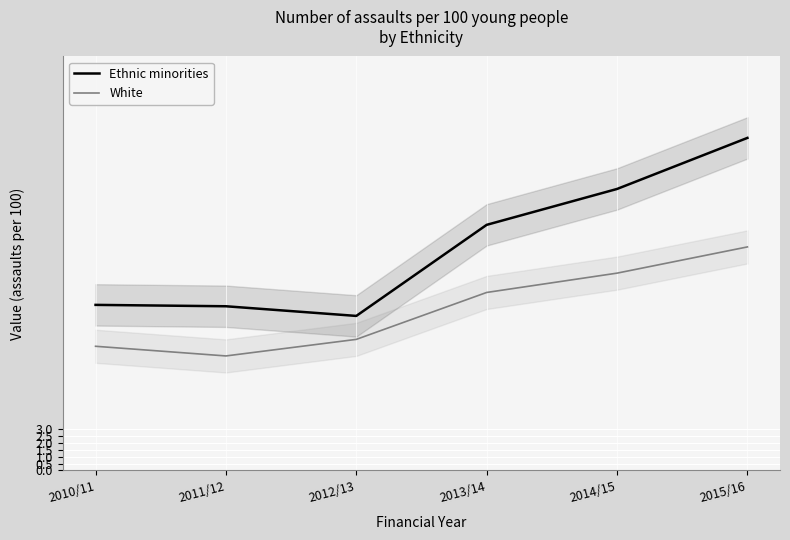

Which series has the widest spread of values?

Ethnic minorities